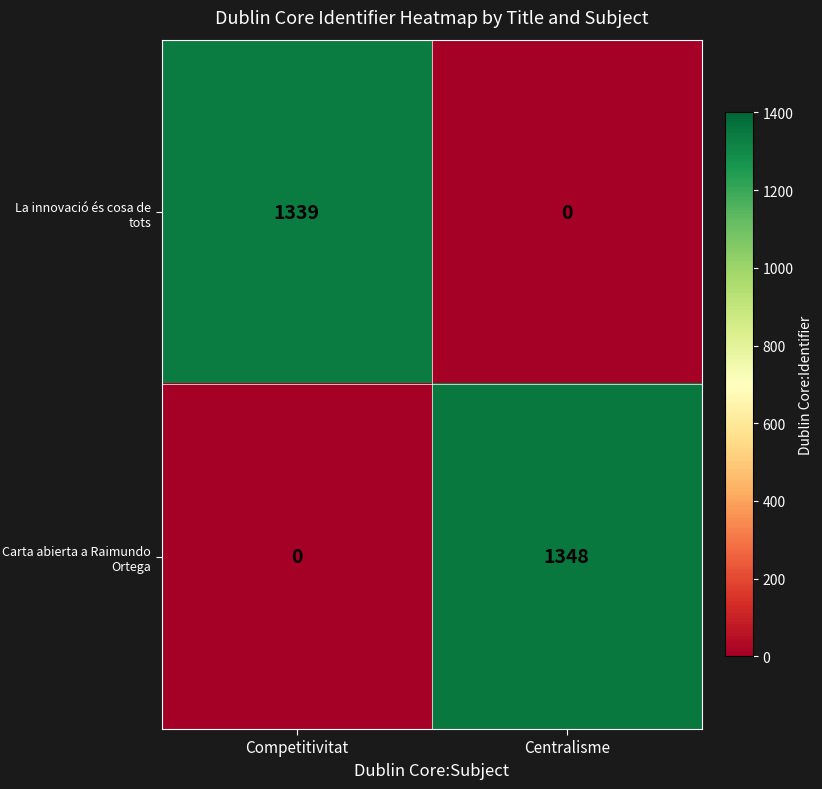

The La innovació és cosa de tots series shows 1339 at Competitivitat. True or false?

True